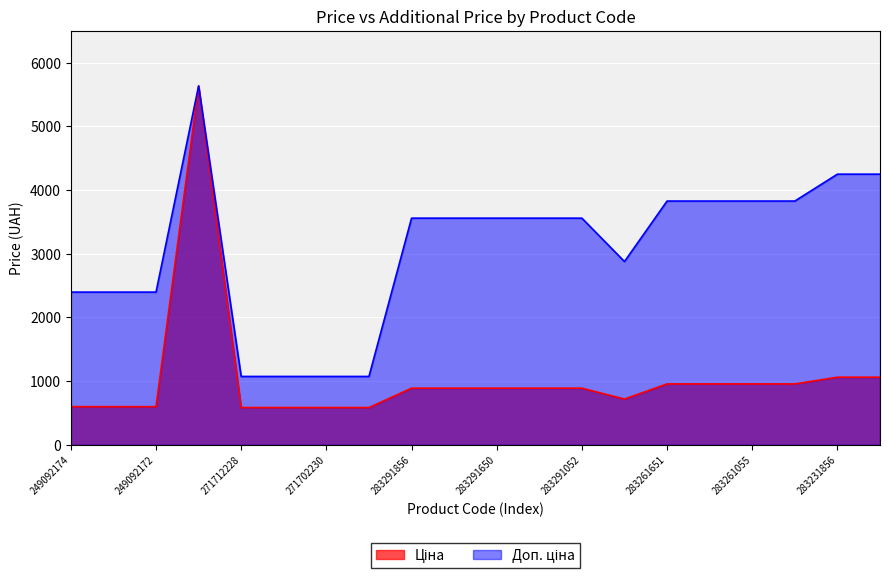

True or false: Ціна has more than 2 interior local peaks.

False